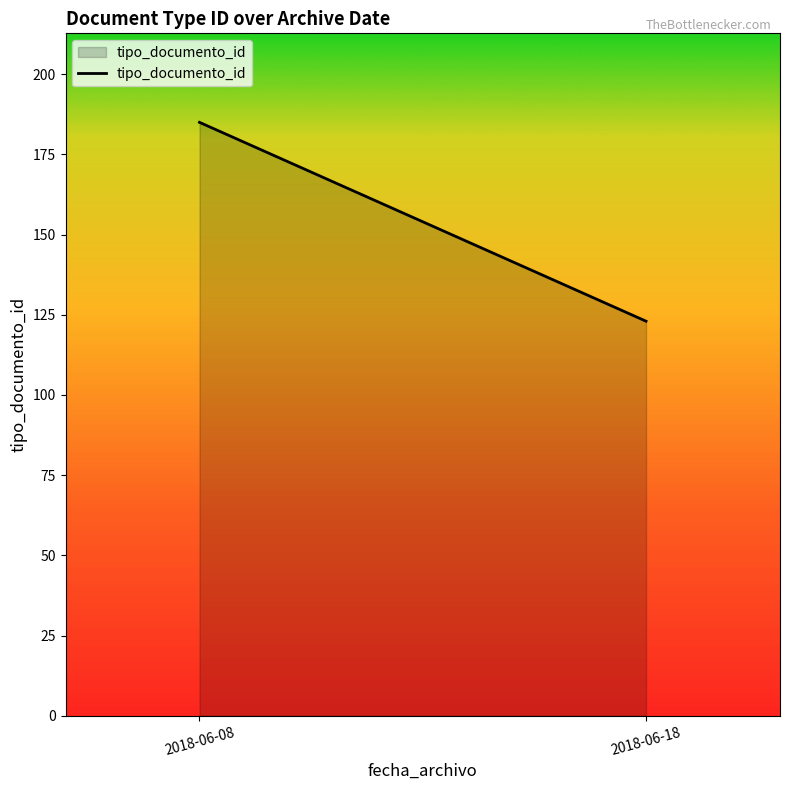

How many values are between 123 and 185?

2